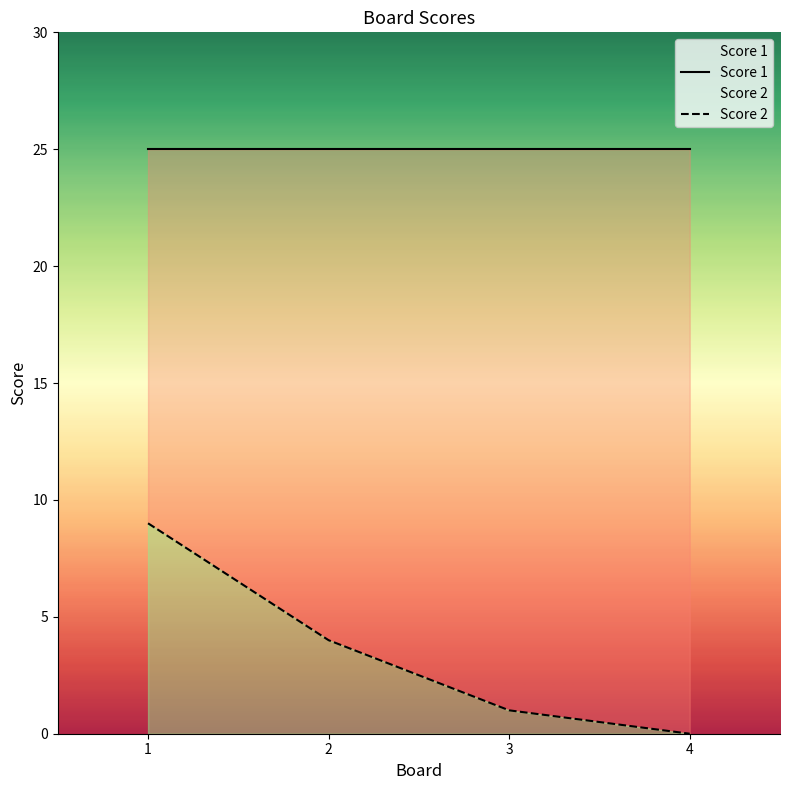

Rank the categories by Score 1 value from lowest to highest.

1, 2, 3, 4